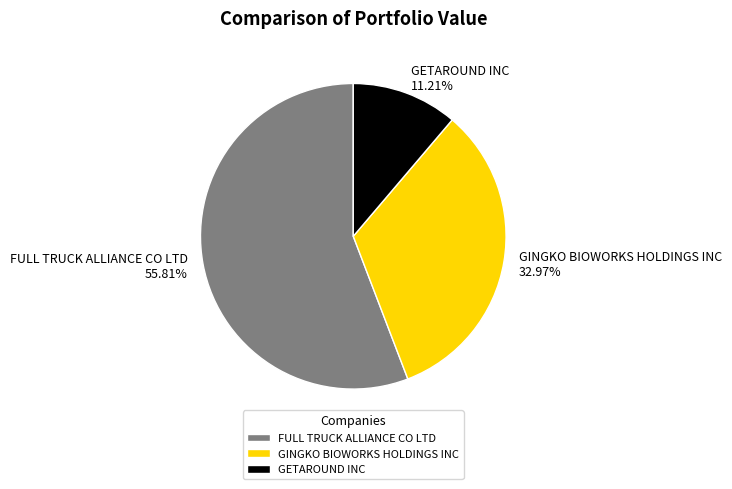

Is there a majority slice in this chart?

Yes